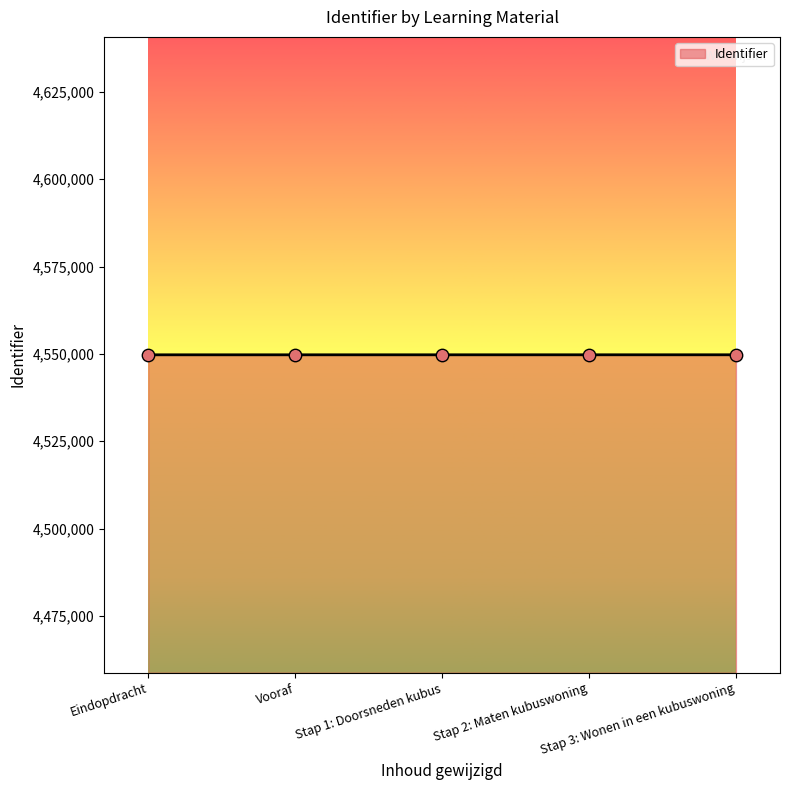

What is the ratio of the value at Vooraf to the value at Stap 2: Maten kubuswoning?

1.0